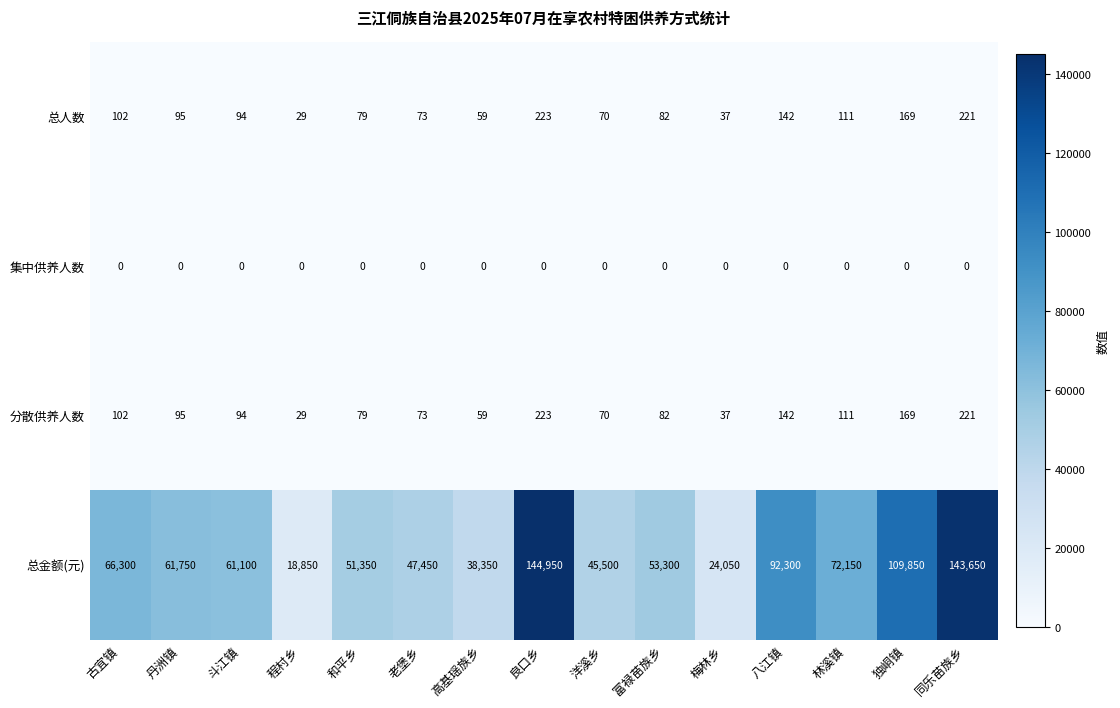

Rank the categories by 总金额(元) value from highest to lowest.

良口乡, 同乐苗族乡, 独峒镇, 八江镇, 林溪镇, 古宜镇, 丹洲镇, 斗江镇, 富禄苗族乡, 和平乡, 老堡乡, 洋溪乡, 高基瑶族乡, 梅林乡, 程村乡